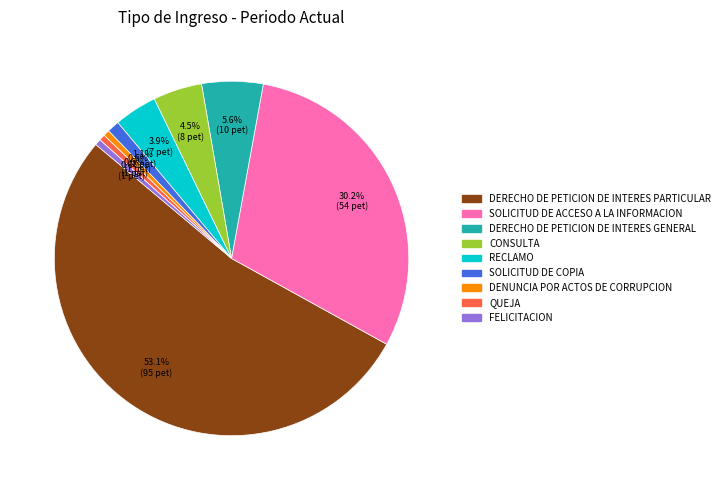

What is the largest slice in the pie chart?

DERECHO DE PETICION DE INTERES PARTICULAR